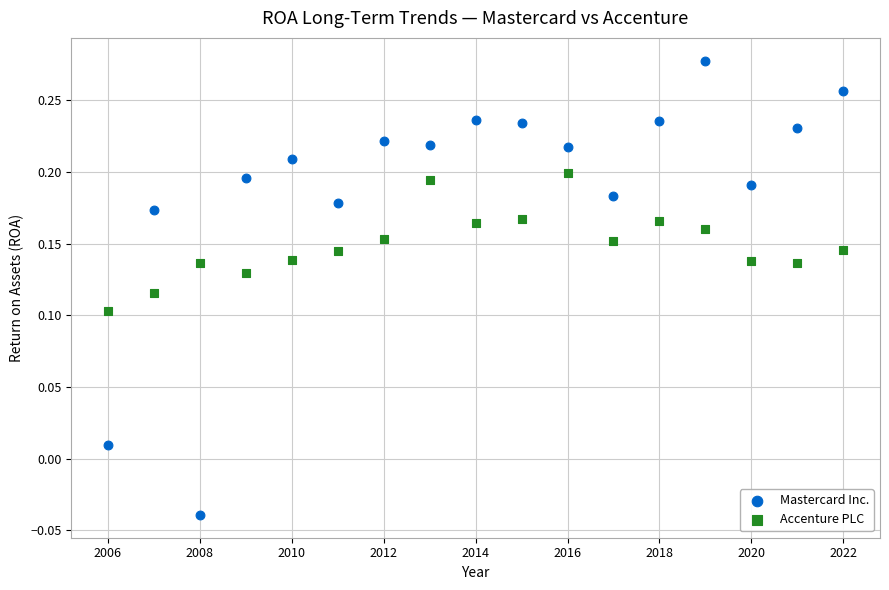

What are all the series names shown in the legend?

Mastercard Inc., Accenture PLC